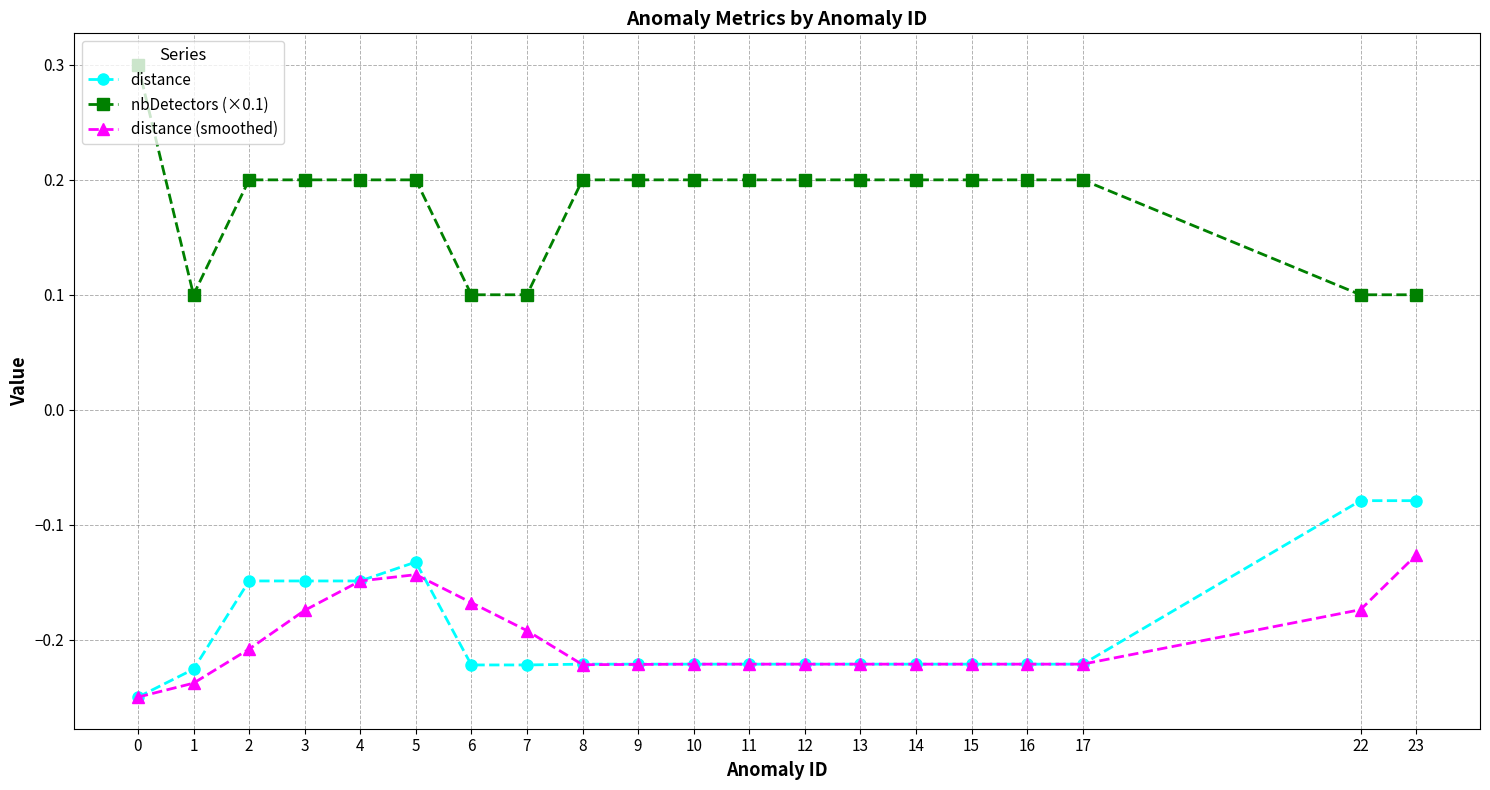

What is the spread (max minus min) of values at 16?

0.4